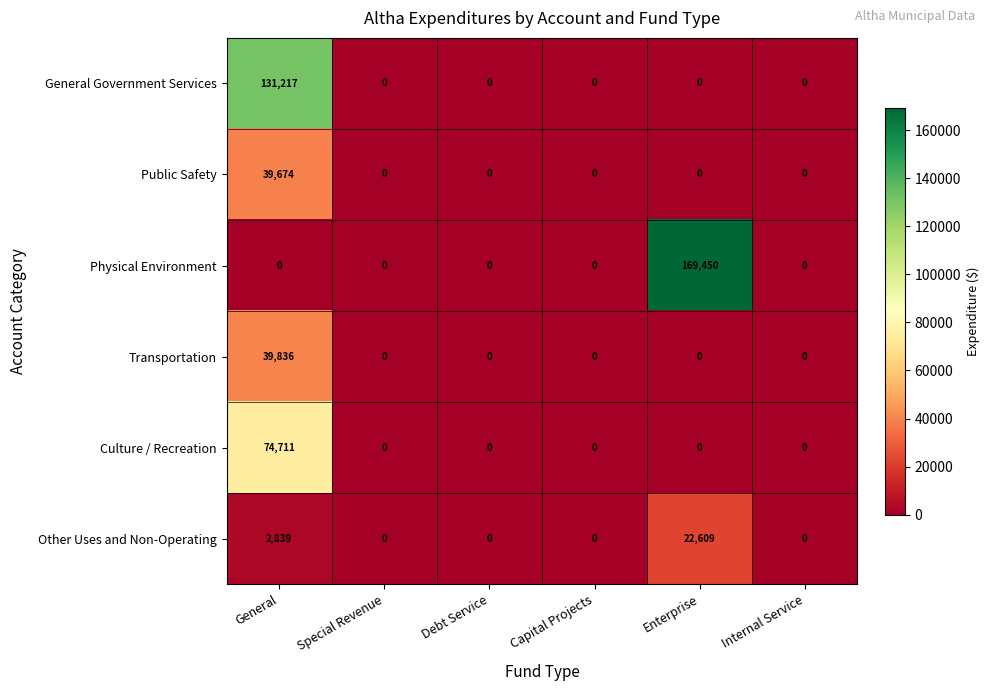

What is the greatest value displayed?

169450